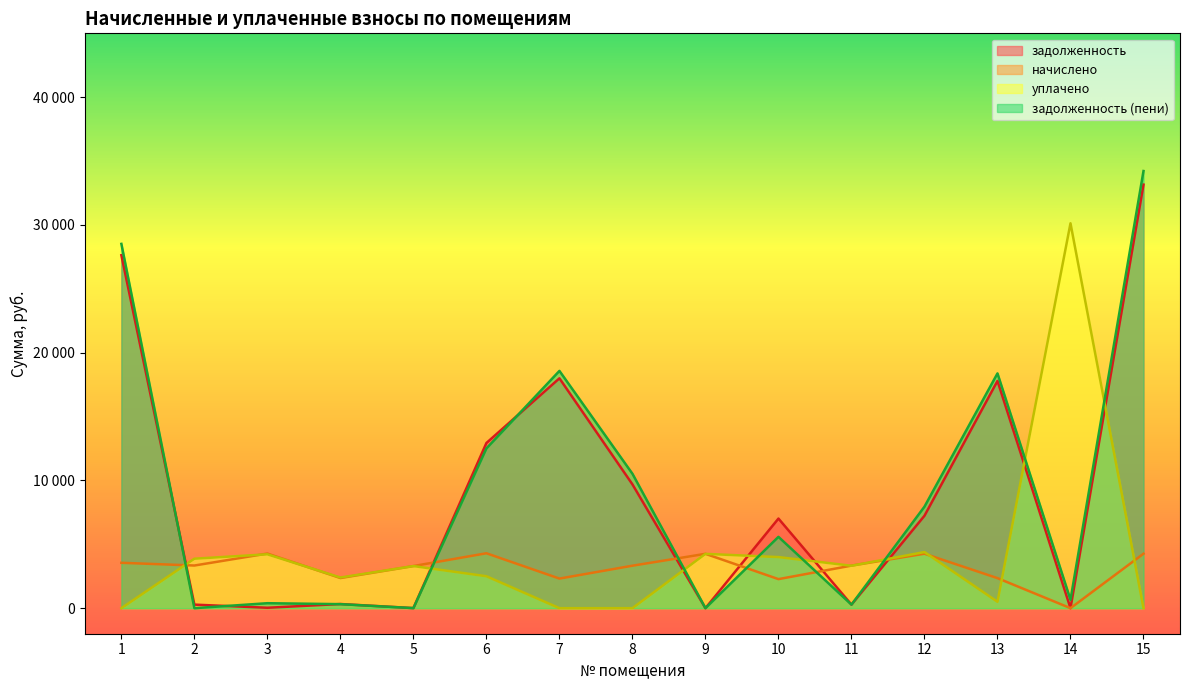

Reading left to right, transcribe all the data shown in this chart.

задолженность: 27630.0	278.2	32.2	325.1	6.5	12931.4	17994.7	9691.6	0.0	7015.4	277.6	7235.4	17791.0	0.0	33156.0
уплачено: 0.0	3872.8	4218.5	2400.4	3295.8	2500.0	0.0	0.0	4252.2	4000.0	3320.5	4392.8	500.0	30130.3	0.0
задолженность (пени): 28518.0	0.0	389.0	314.5	5.6	12505.8	18573.7	10522.8	3.0	5583.8	277.6	7945.8	18378.9	658.6	34221.6